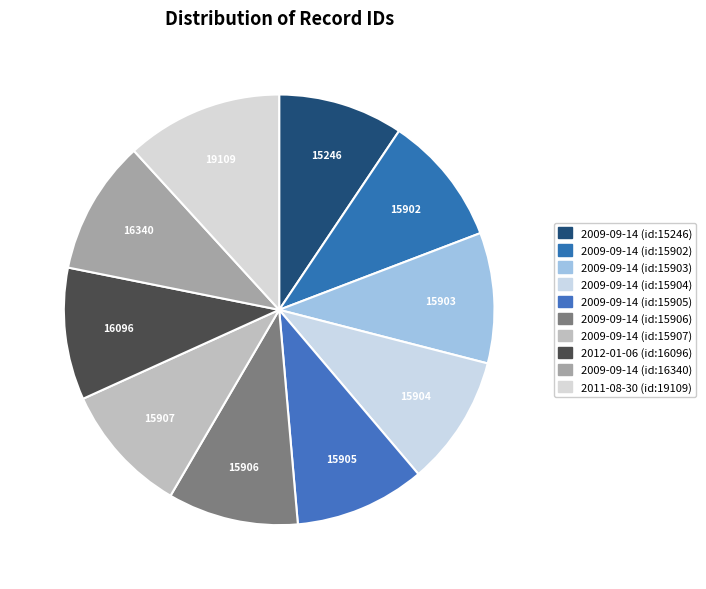

To the nearest percent, what is the average slice percentage?

10%